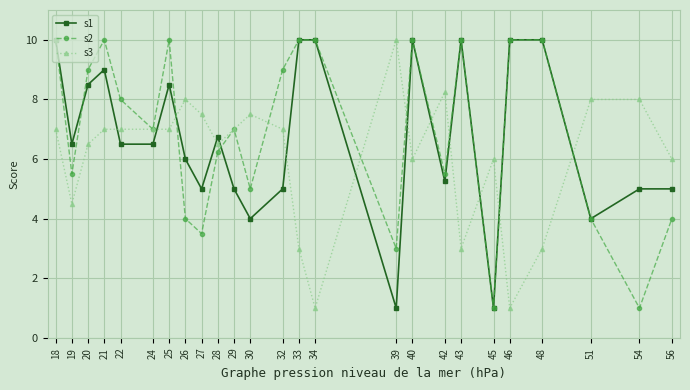

True or false: s1 has more than 0 interior local peaks.

True